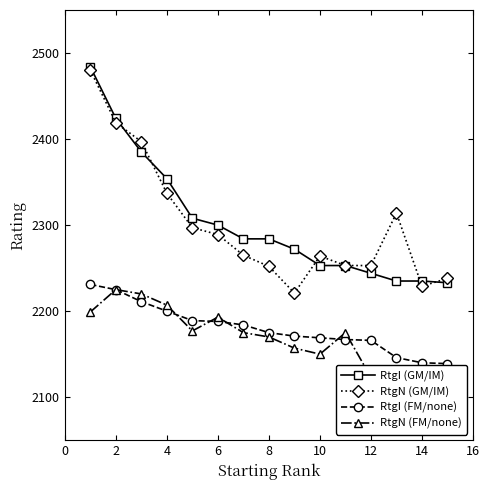

The value of RtgI (FM/none) at 8 is 1129. True or false?

False